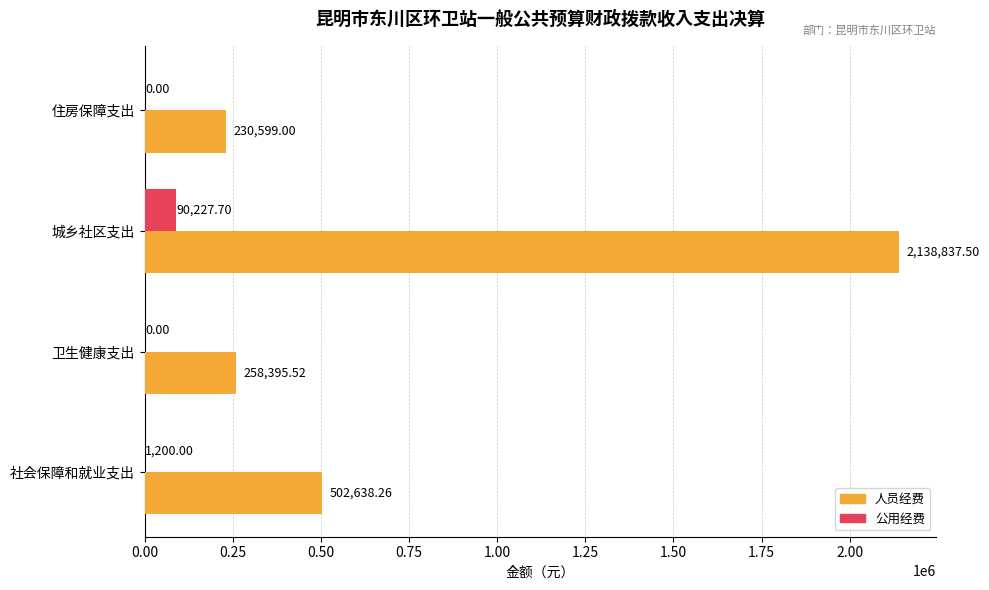

At which category is the sum across all series the highest?

城乡社区支出